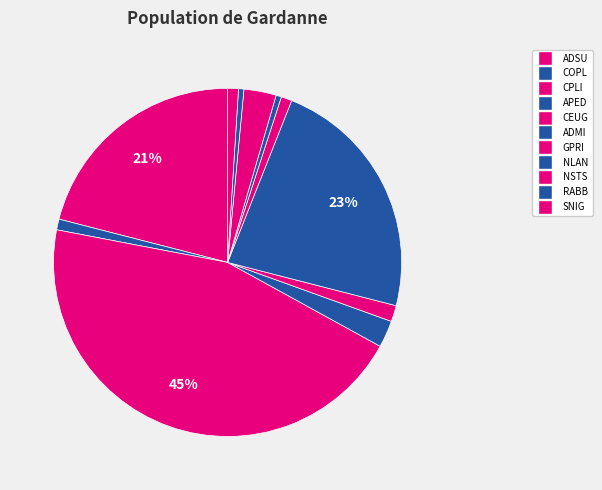

To the nearest percent, what percentage of the pie is ADMI?

23%